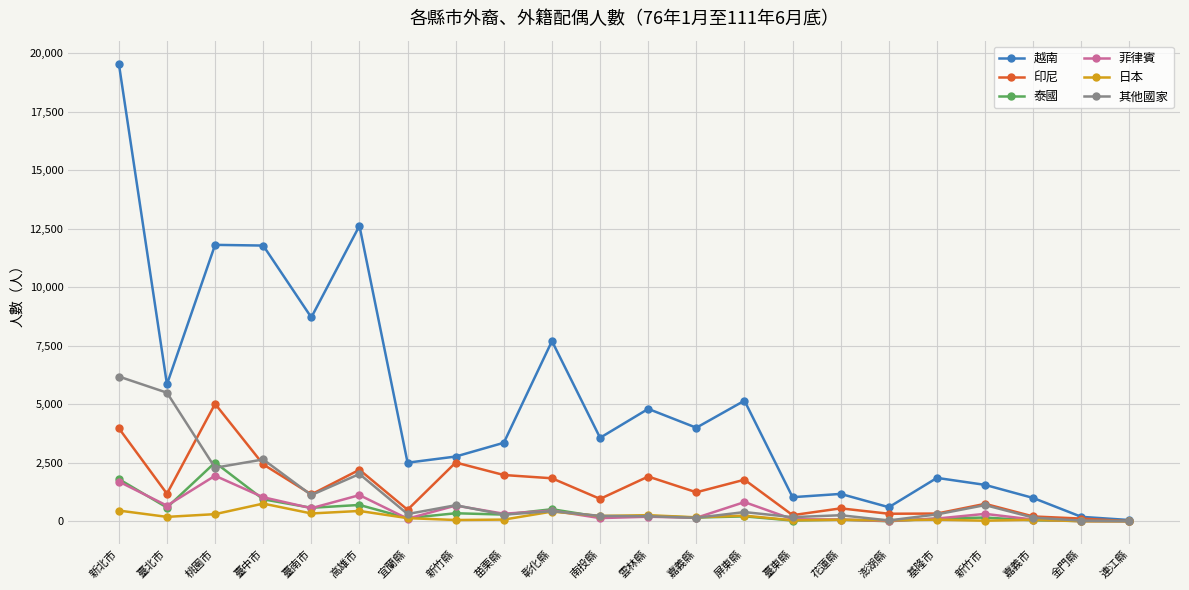

True or false: 越南 has more than 1 points higher than both neighbors.

True